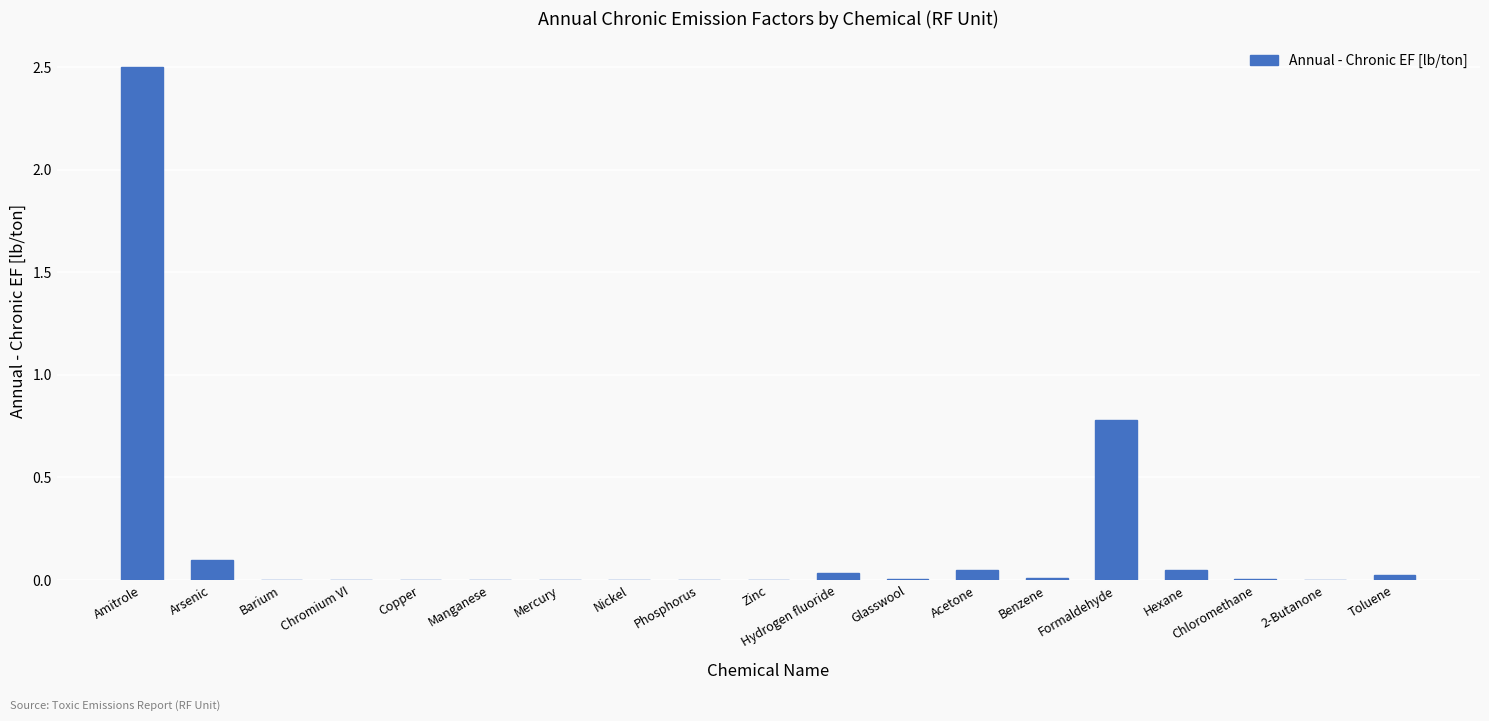

The value at Arsenic is 0.1. True or false?

True